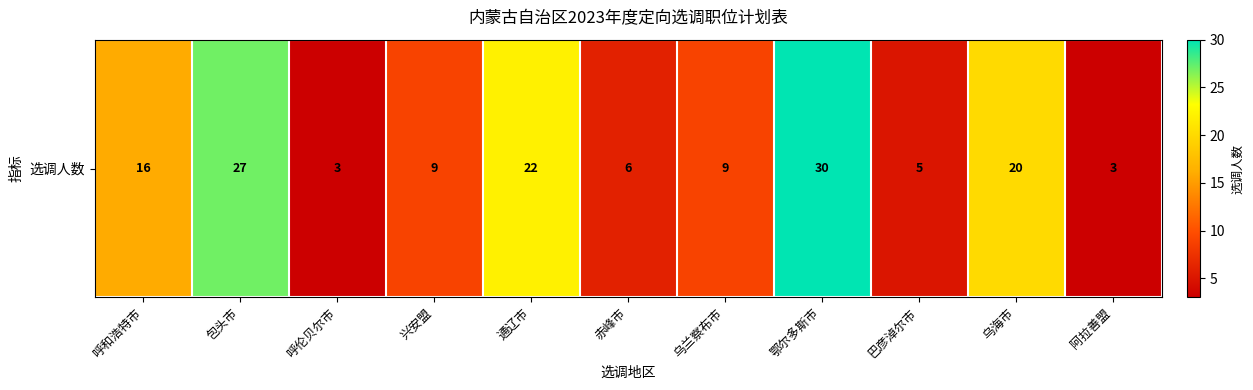

True or false: the data shows 20 at 乌海市.

True